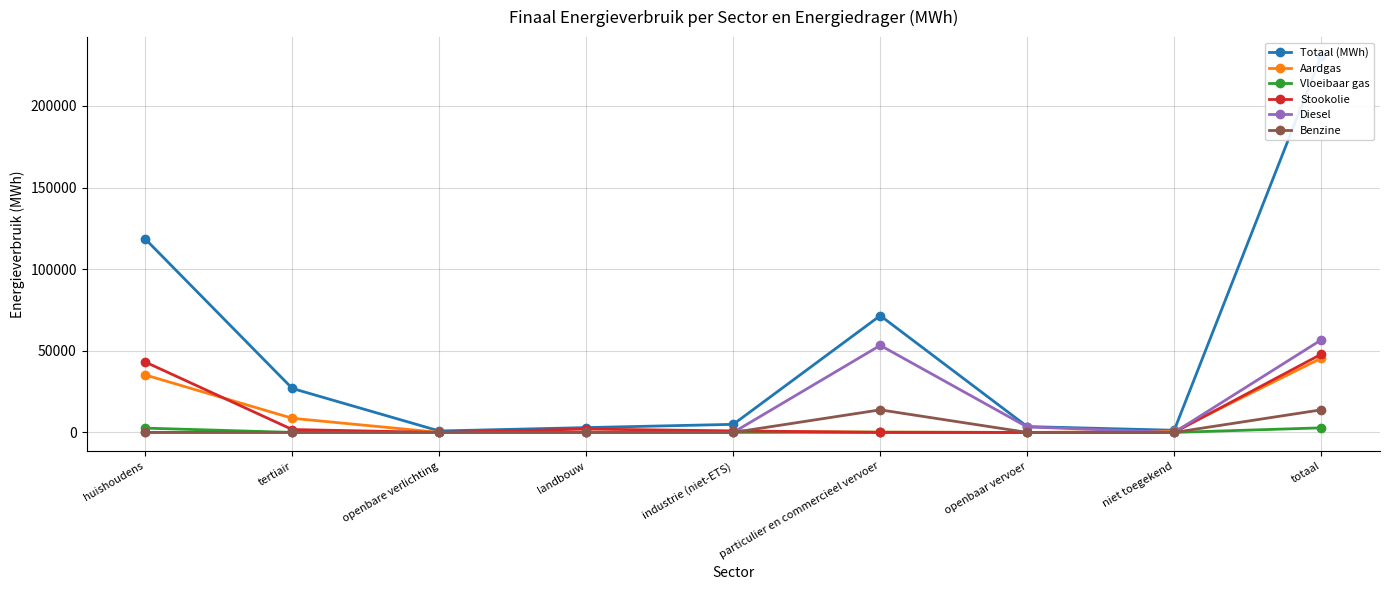

What is the difference between the second highest and minimum values in the Diesel series?

53324.1